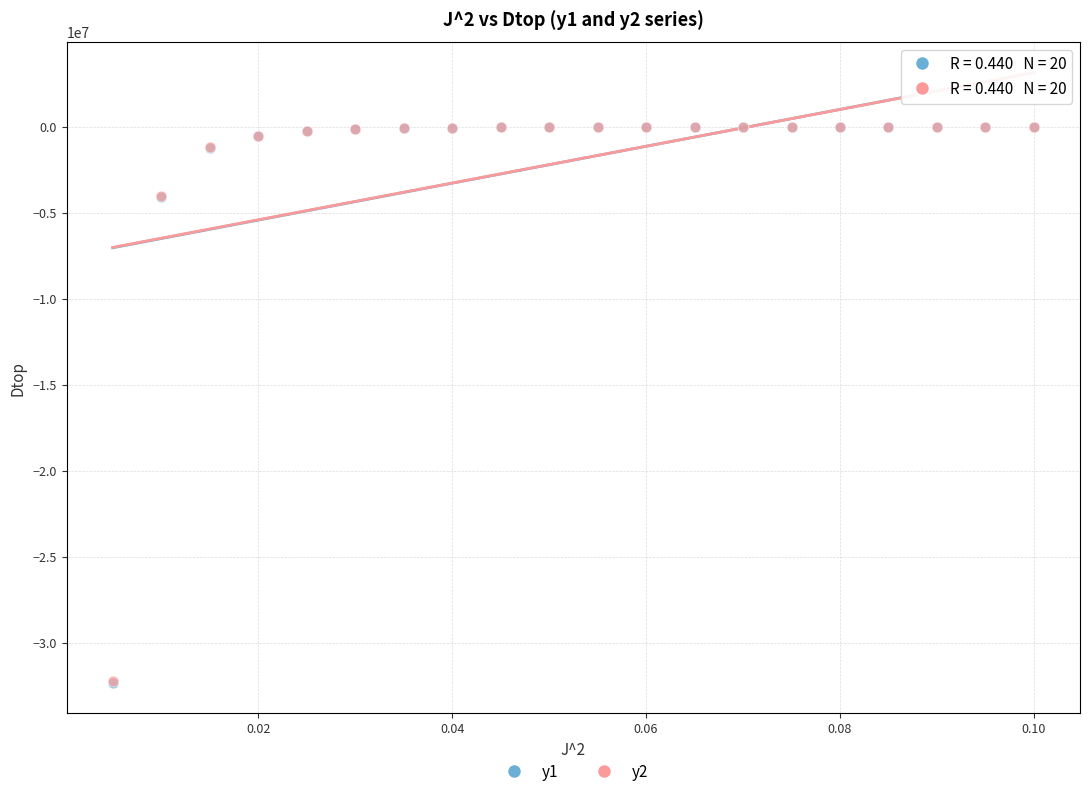

What are all the series names shown in the legend?

y1, y2